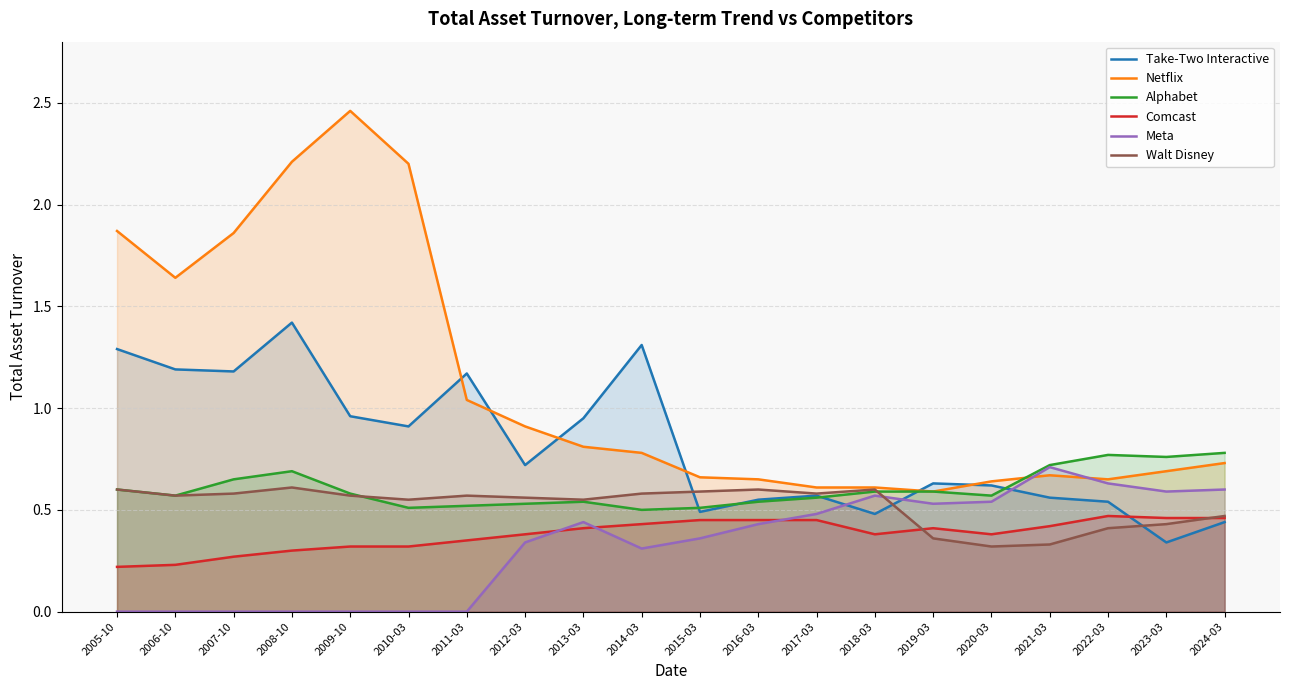

What is the average value of the Take-Two Interactive series?

0.8